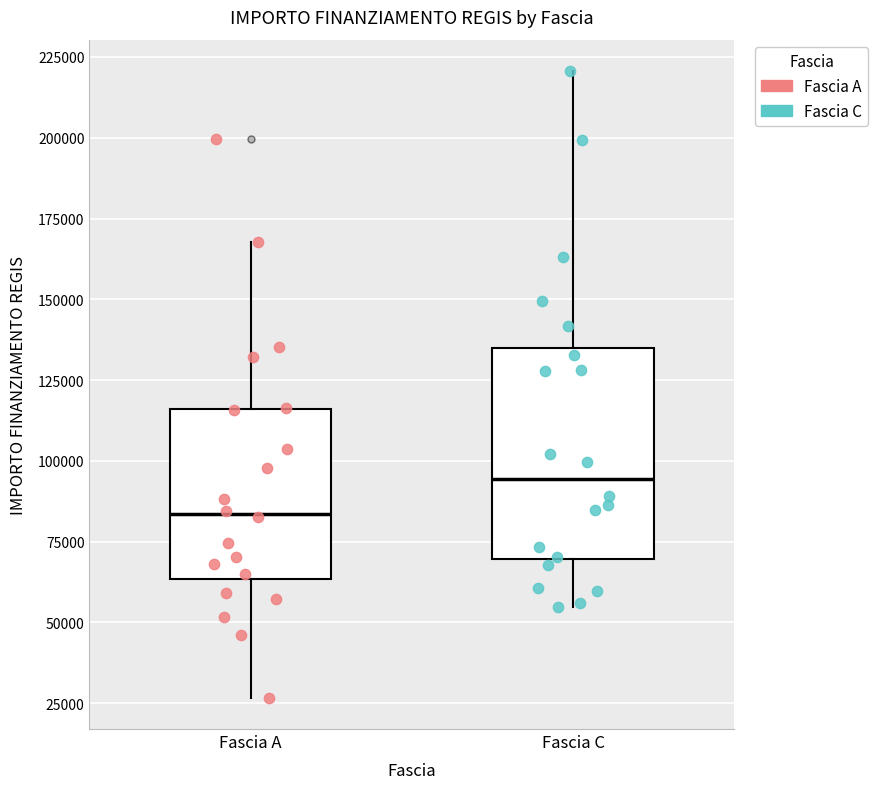

Comparing the boxes themselves (not the whiskers), which one is the tallest?

Fascia C